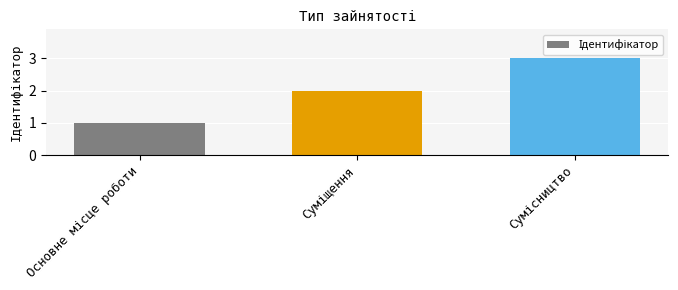

What is the sum of all values?

6